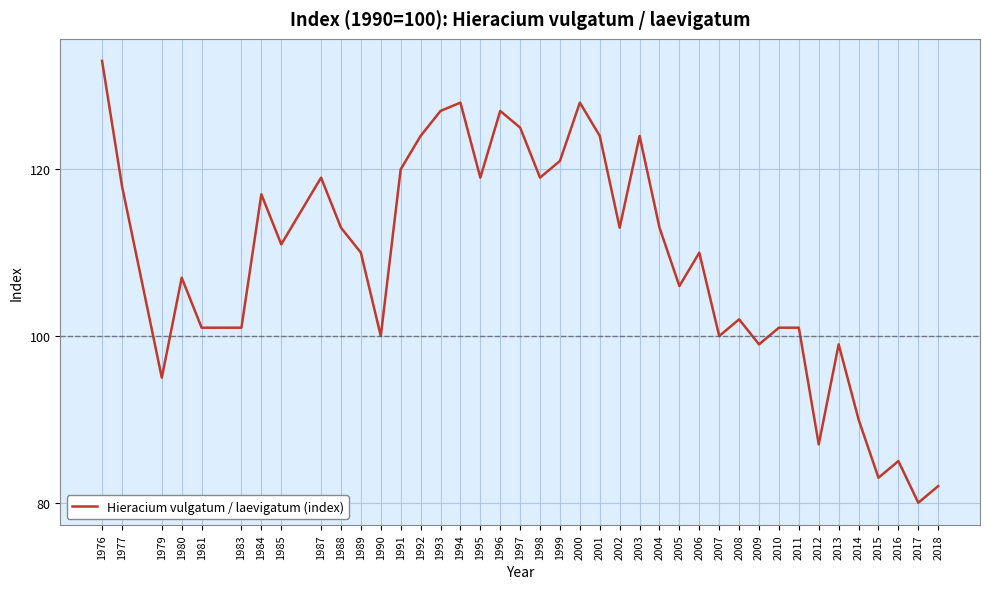

What is the change in value from 1990 to 1994?

+28